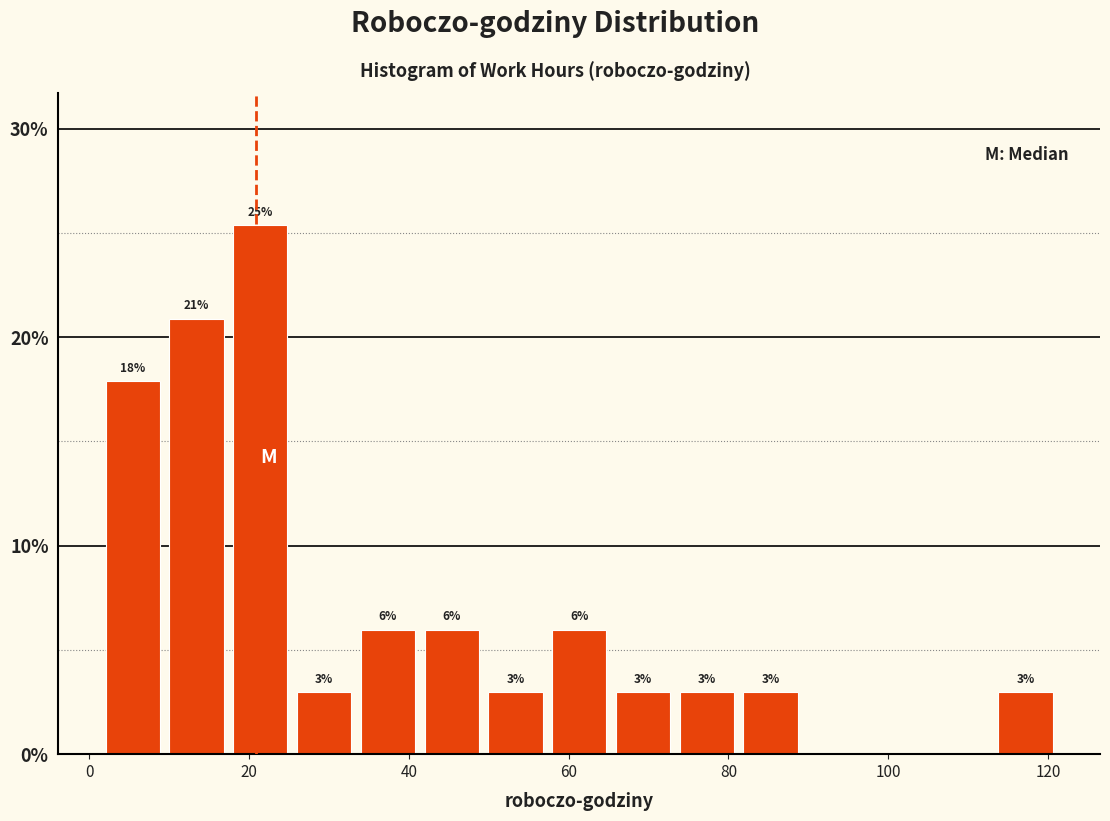

Read against the x-axis, roughly where is the centre of the tallest bar?

22